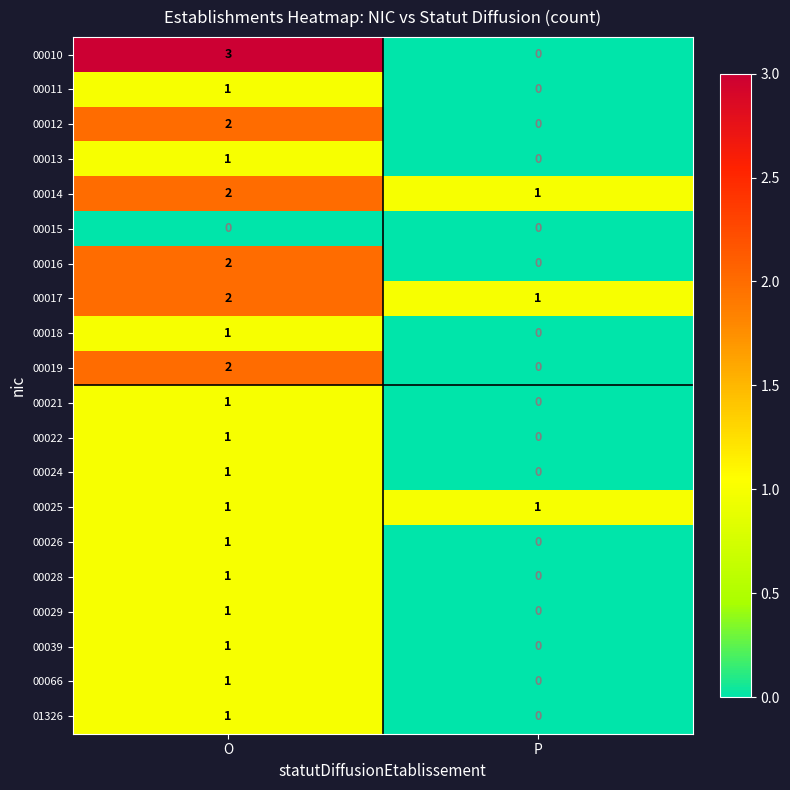

At which category is the sum across all series the highest?

O